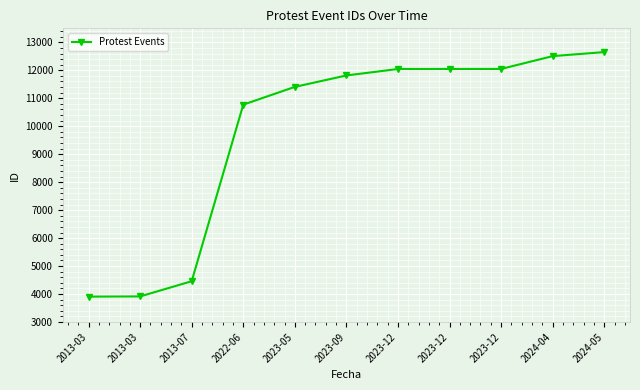

What is the label of the 10th point from the right?

2013-03